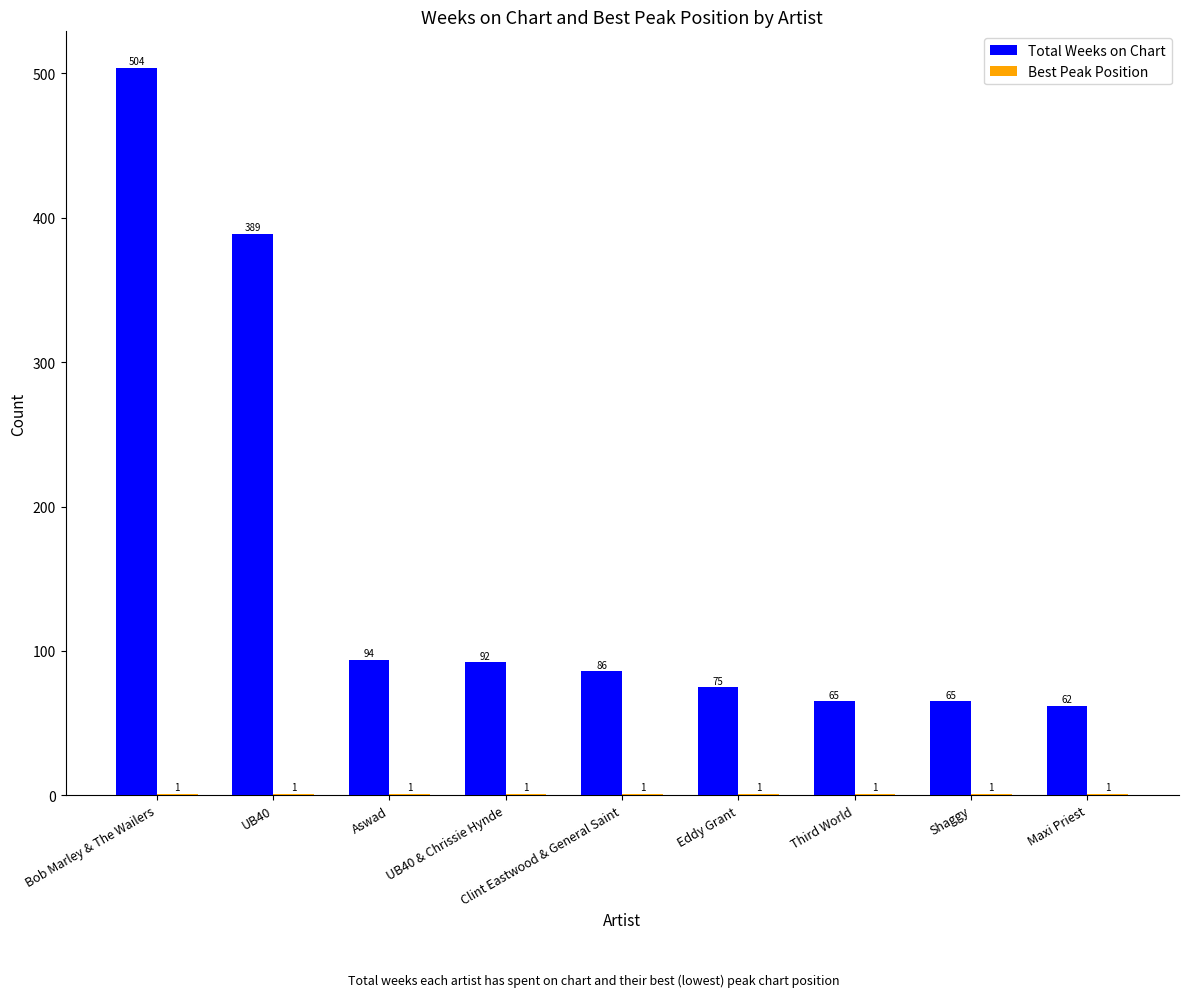

Which series has the largest total across all categories?

Total Weeks on Chart